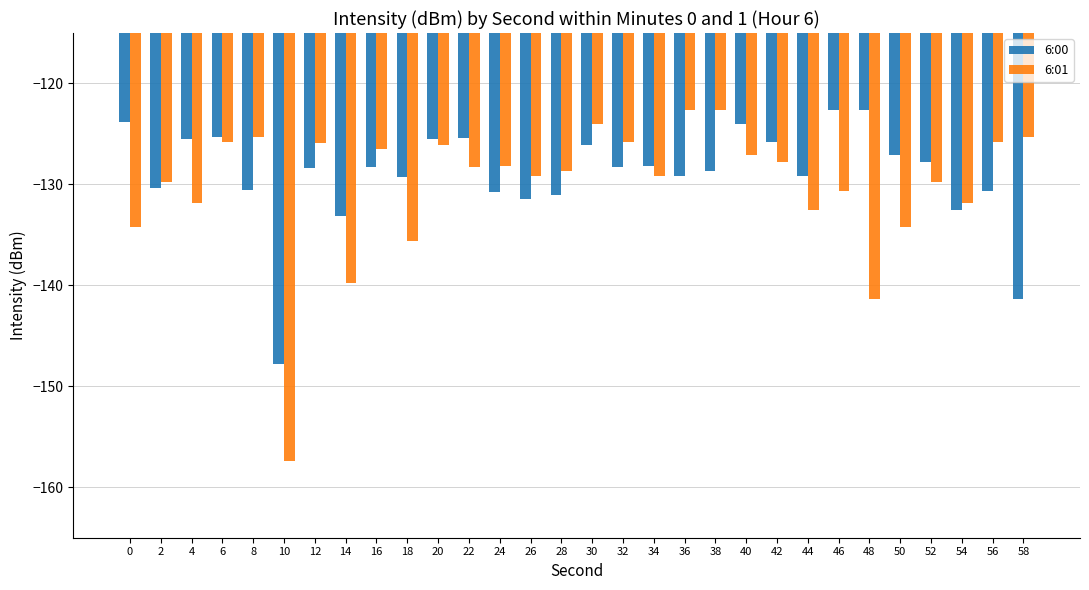

What is the sum of all 6:01 values?

-3903.0